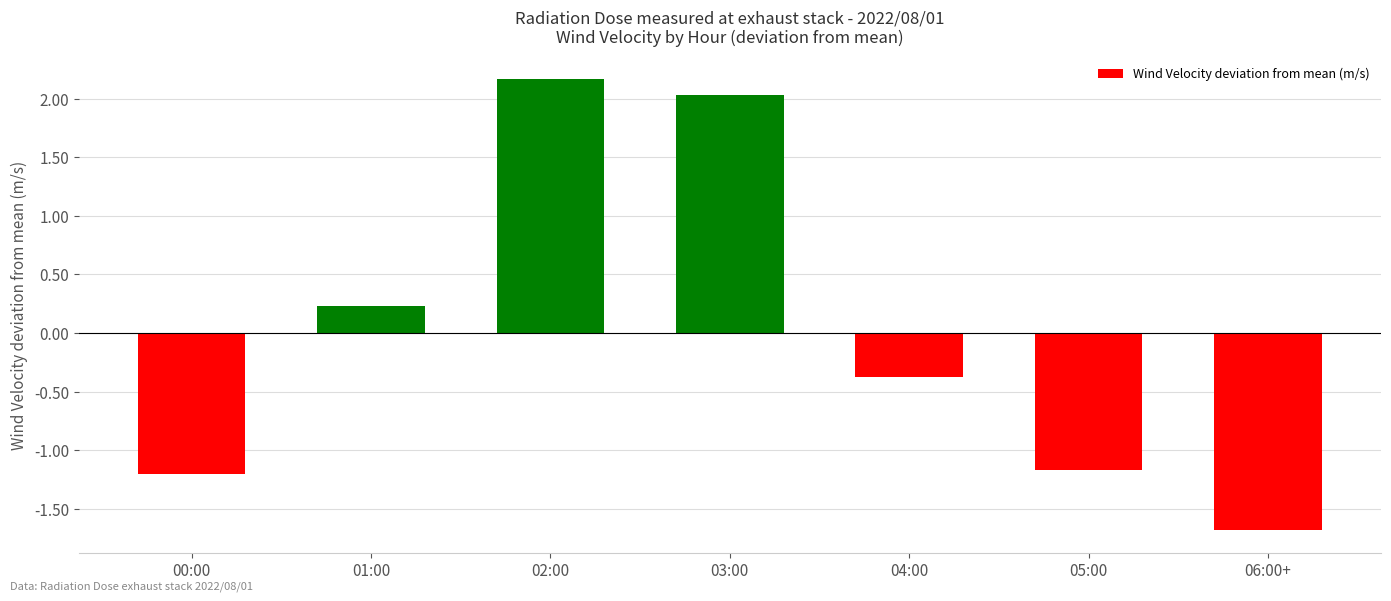

What is the value of the 4th bar from the left?

2.0